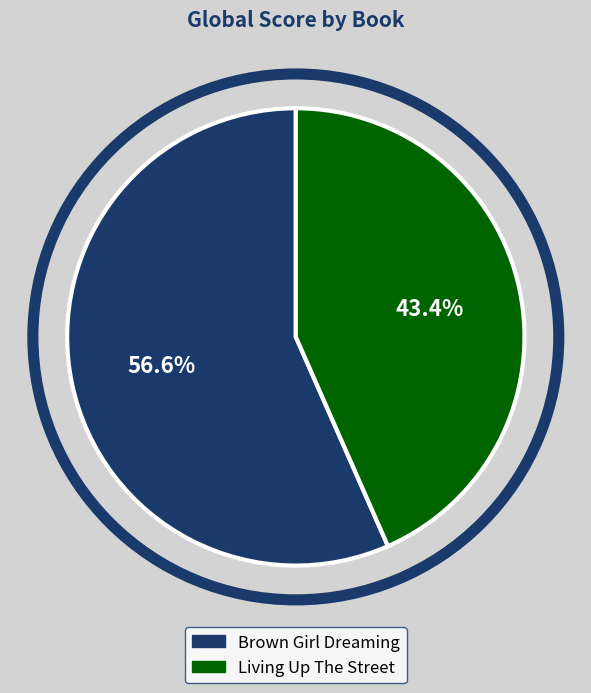

Count the number of slices in the pie.

2